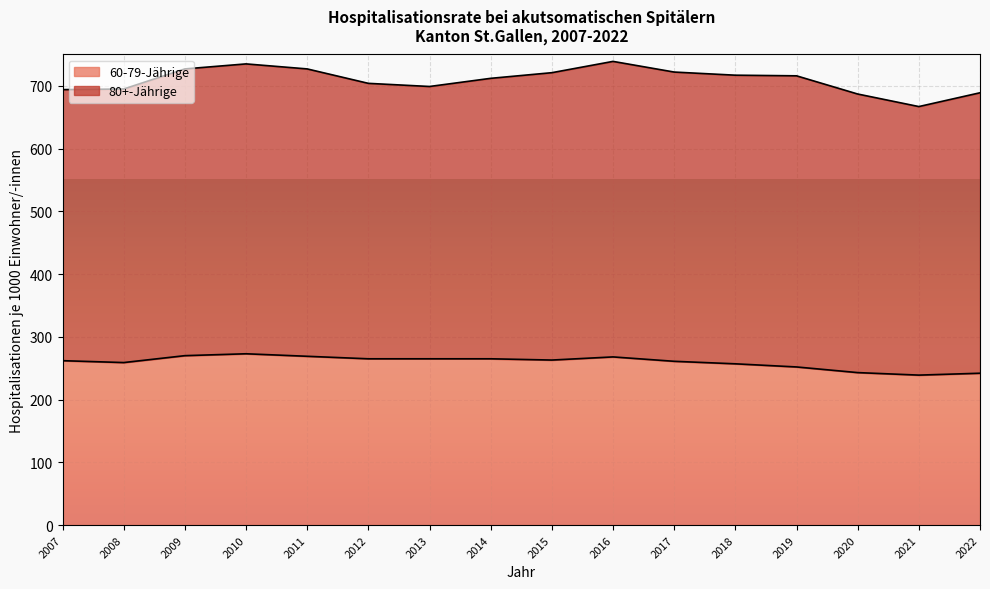

How many lines are shown in the chart?

2